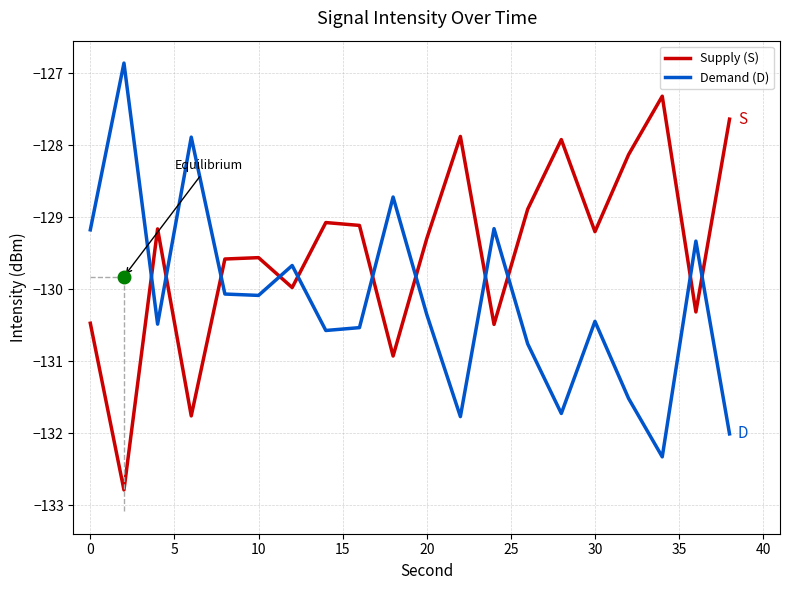

What is the difference between the maximum and minimum values in the Supply (S) series?

5.5